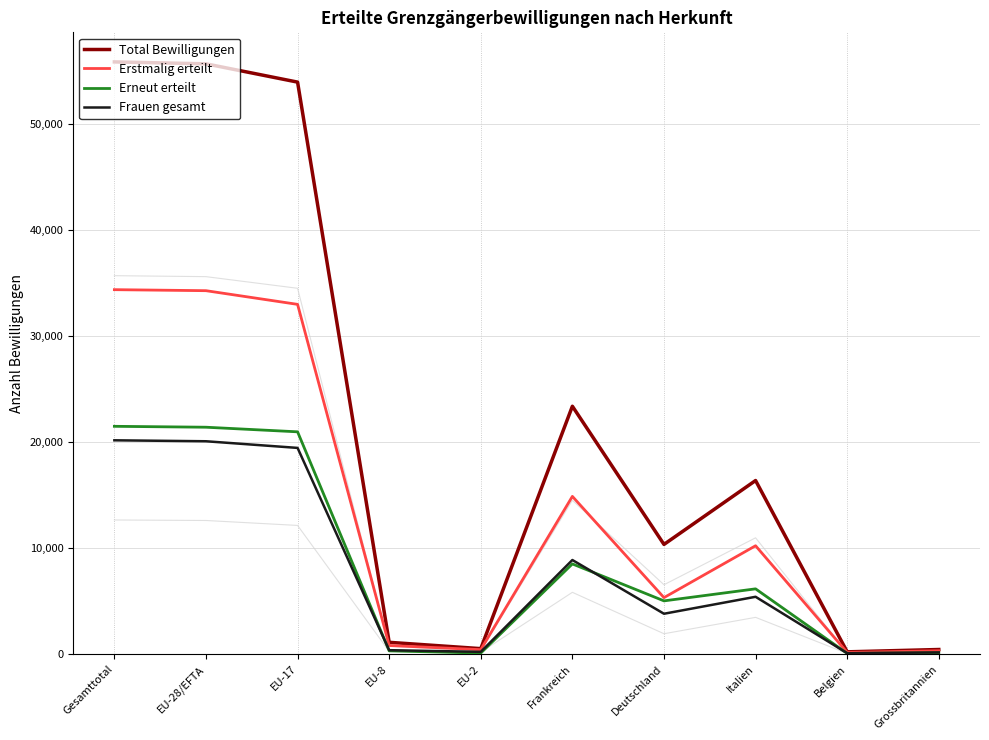

Where is the first local maximum for Erneut erteilt?

Frankreich